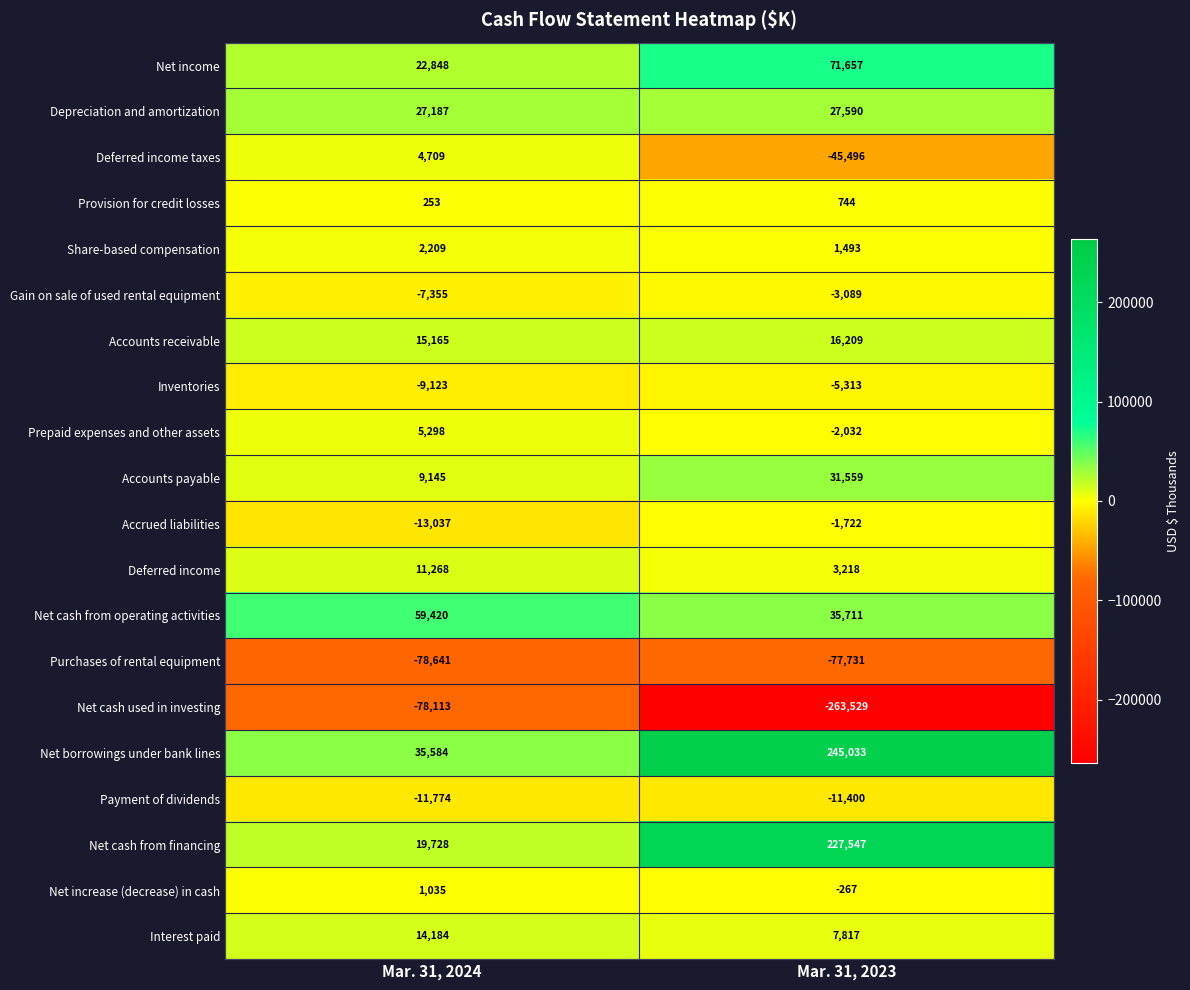

The value of Share-based compensation at Mar. 31, 2024 is 3327. True or false?

False